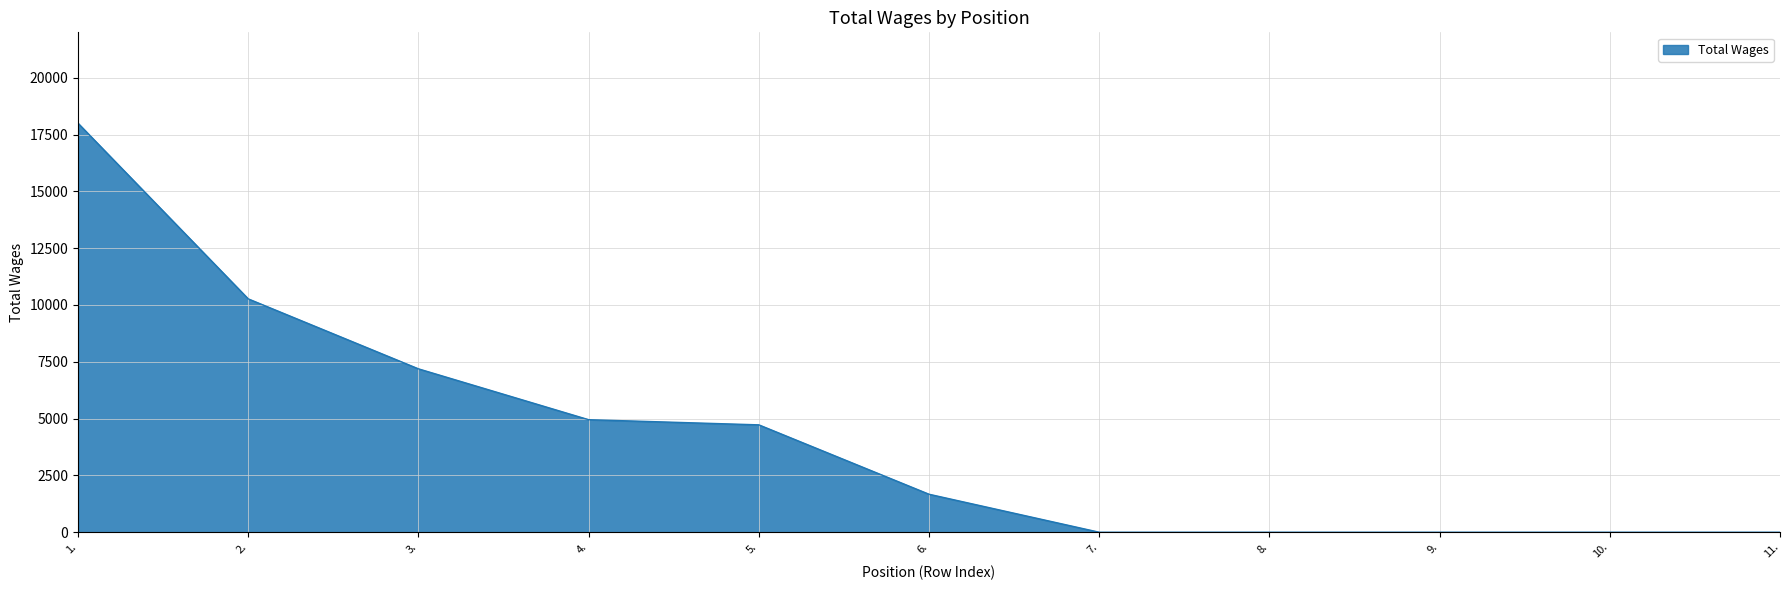

Reading right to left, what are all the values shown in this chart?

0	0	0	0	0	1672	4726	4953	7191	10270	18000